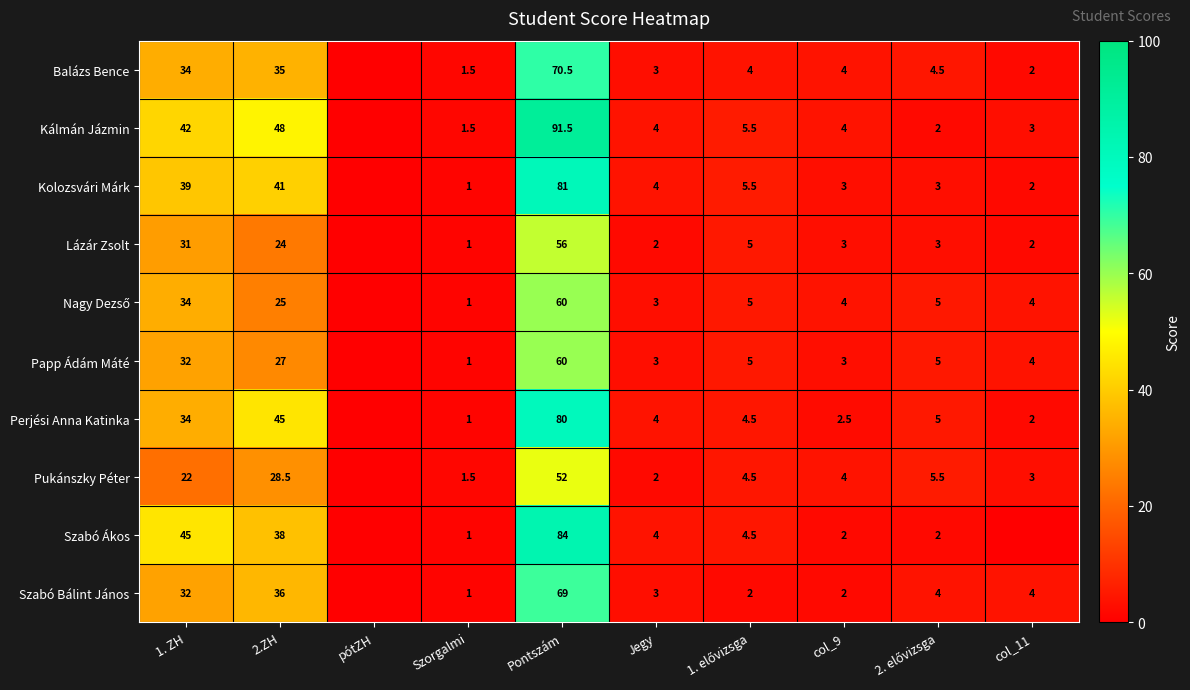

Is it true that Lázár Zsolt equals 1.0 at Szorgalmi?

True